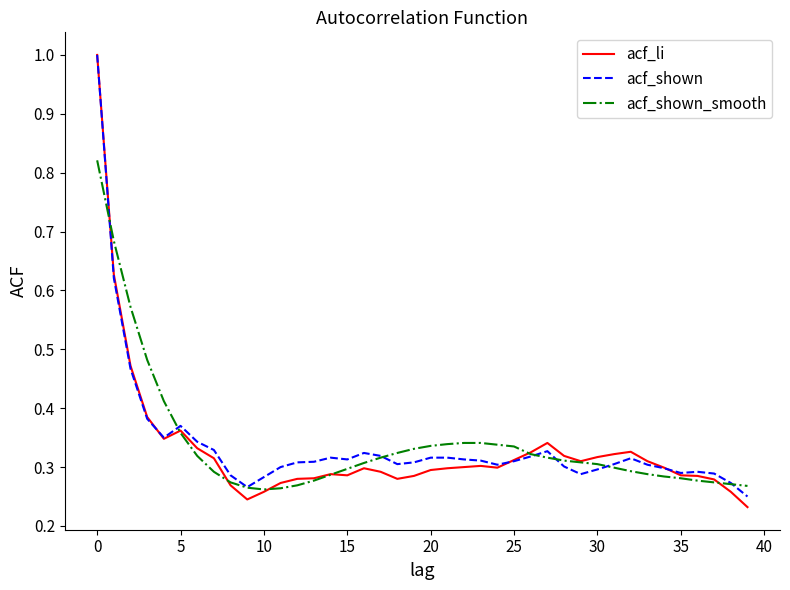

Which series has the widest spread of values?

acf_li